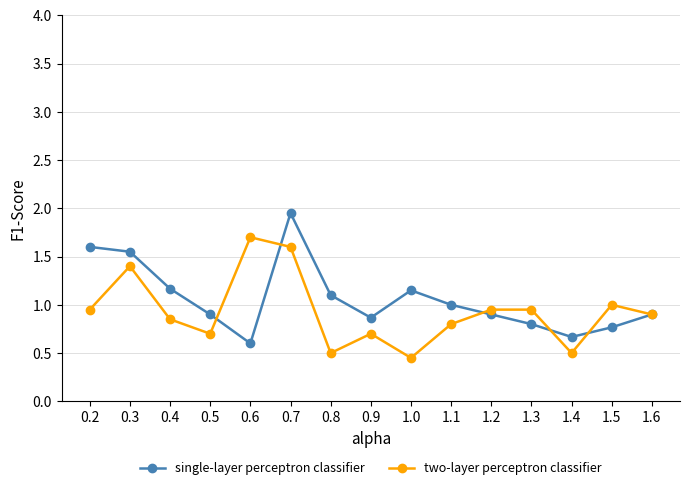

How many distinct data groups are displayed?

2